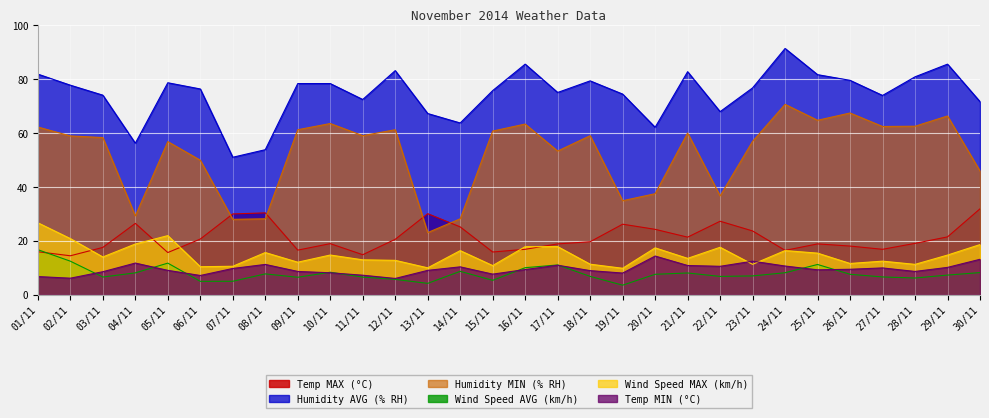

Reading right to left, list all the values displayed in this chart.

Temp MAX (°C): 30/11=31.9	29/11=21.5	28/11=19.1	27/11=16.9	26/11=18.1	25/11=18.9	24/11=16.5	23/11=23.7	22/11=27.3	21/11=21.4	20/11=24.3	19/11=26.2	18/11=19.7	17/11=18.9	16/11=16.9	15/11=15.9	14/11=25.2	13/11=30.1	12/11=20.6	11/11=14.9	10/11=19.0	09/11=16.6	08/11=30.4	07/11=30.0	06/11=20.7	05/11=15.7	04/11=26.5	03/11=17.6	02/11=14.5	01/11=16.0
Humidity AVG (% RH): 30/11=71.6	29/11=85.5	28/11=80.8	27/11=73.9	26/11=79.5	25/11=81.6	24/11=91.3	23/11=76.7	22/11=67.9	21/11=82.7	20/11=62.1	19/11=74.4	18/11=79.3	17/11=75.0	16/11=85.5	15/11=75.7	14/11=63.7	13/11=67.2	12/11=83.1	11/11=72.4	10/11=78.3	09/11=78.3	08/11=53.8	07/11=51.0	06/11=76.3	05/11=78.6	04/11=56.2	03/11=74.0	02/11=77.7	01/11=81.8
Humidity MIN (% RH): 30/11=45.9	29/11=66.3	28/11=62.5	27/11=62.4	26/11=67.4	25/11=64.7	24/11=70.6	23/11=56.9	22/11=36.7	21/11=60.0	20/11=37.5	19/11=34.9	18/11=59.0	17/11=53.3	16/11=63.3	15/11=60.7	14/11=28.2	13/11=23.1	12/11=61.2	11/11=59.0	10/11=63.5	09/11=61.2	08/11=28.2	07/11=28.0	06/11=49.9	05/11=56.8	04/11=29.3	03/11=58.3	02/11=58.9	01/11=62.2
Wind Speed AVG (km/h): 30/11=8.3	29/11=7.3	28/11=6.3	27/11=6.7	26/11=7.6	25/11=11.3	24/11=8.2	23/11=7.0	22/11=6.9	21/11=8.1	20/11=7.6	19/11=3.6	18/11=6.9	17/11=11.1	16/11=10.1	15/11=5.4	14/11=8.7	13/11=4.3	12/11=5.8	11/11=6.6	10/11=8.4	09/11=6.5	08/11=7.8	07/11=5.1	06/11=5.0	05/11=11.8	04/11=8.2	03/11=6.6	02/11=12.5	01/11=16.8
Wind Speed MAX (km/h): 30/11=18.6	29/11=14.8	28/11=11.3	27/11=12.5	26/11=11.7	25/11=15.5	24/11=16.4	23/11=11.3	22/11=17.6	21/11=13.5	20/11=17.4	19/11=9.9	18/11=11.4	17/11=17.9	16/11=17.9	15/11=10.9	14/11=16.4	13/11=10.0	12/11=12.8	11/11=13.0	10/11=14.8	09/11=12.1	08/11=15.7	07/11=10.6	06/11=10.4	05/11=22.0	04/11=18.9	03/11=14.1	02/11=20.9	01/11=26.7
Temp MIN (°C): 30/11=13.2	29/11=10.2	28/11=8.7	27/11=10.0	26/11=9.5	25/11=9.3	24/11=10.7	23/11=12.5	22/11=10.6	21/11=10.9	20/11=14.4	19/11=8.1	18/11=9.0	17/11=11.0	16/11=9.4	15/11=7.7	14/11=10.4	13/11=9.1	12/11=6.1	11/11=7.3	10/11=8.2	09/11=8.7	08/11=11.3	07/11=9.8	06/11=7.2	05/11=9.1	04/11=11.8	03/11=8.6	02/11=6.2	01/11=6.8